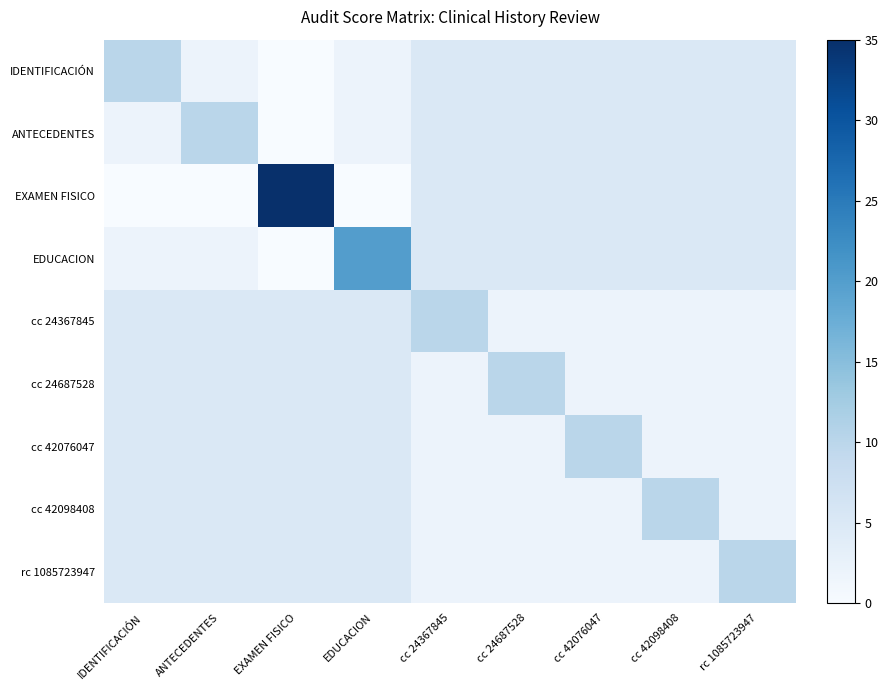

List the series in order of their peak value, highest first.

EXAMEN FISICO, EDUCACION, IDENTIFICACIÓN, ANTECEDENTES, cc 24367845, cc 24687528, cc 42076047, cc 42098408, rc 1085723947